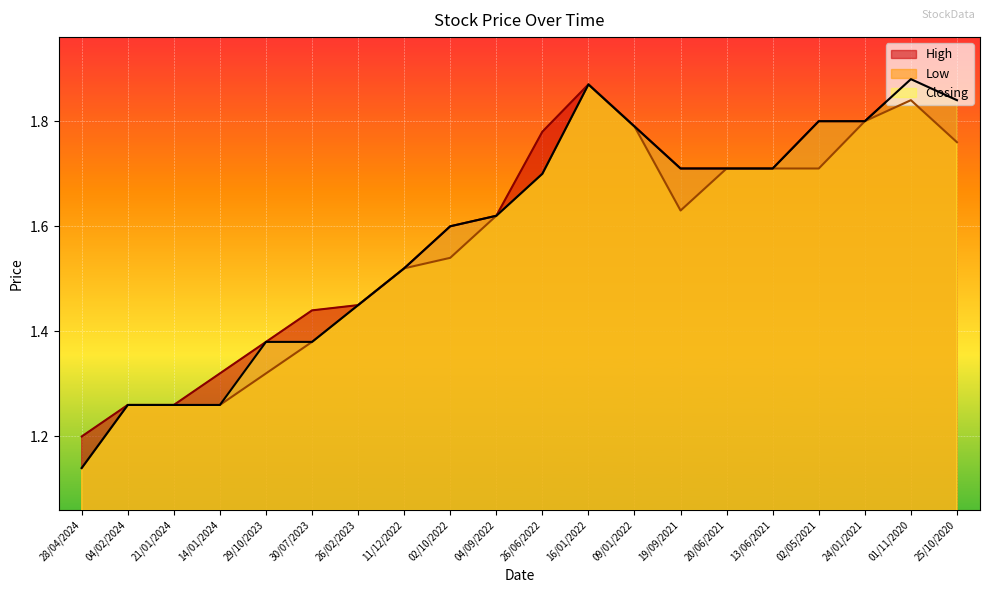

Reading left to right, list all the values displayed in this chart.

High: 1.2	1.3	1.3	1.3	1.4	1.4	1.4	1.5	1.6	1.6	1.8	1.9	1.8	1.7	1.7	1.7	1.8	1.8	1.9	1.8
Low: 1.1	1.3	1.3	1.3	1.3	1.4	1.4	1.5	1.5	1.6	1.7	1.9	1.8	1.6	1.7	1.7	1.7	1.8	1.8	1.8
Closing: 1.1	1.3	1.3	1.3	1.4	1.4	1.4	1.5	1.6	1.6	1.7	1.9	1.8	1.7	1.7	1.7	1.8	1.8	1.9	1.8